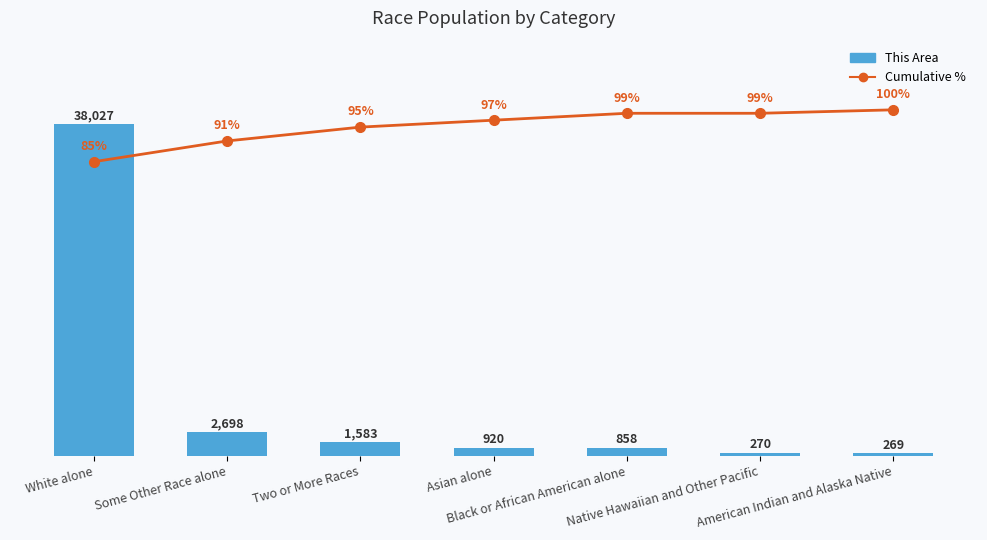

At which category is the sum across all series the highest?

White alone